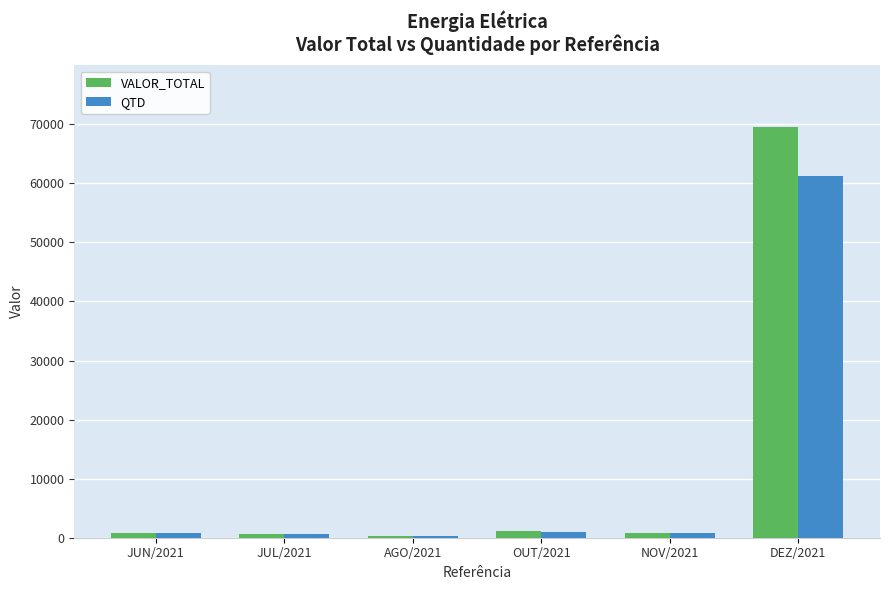

The value of QTD at AGO/2021 is 209.0. True or false?

True